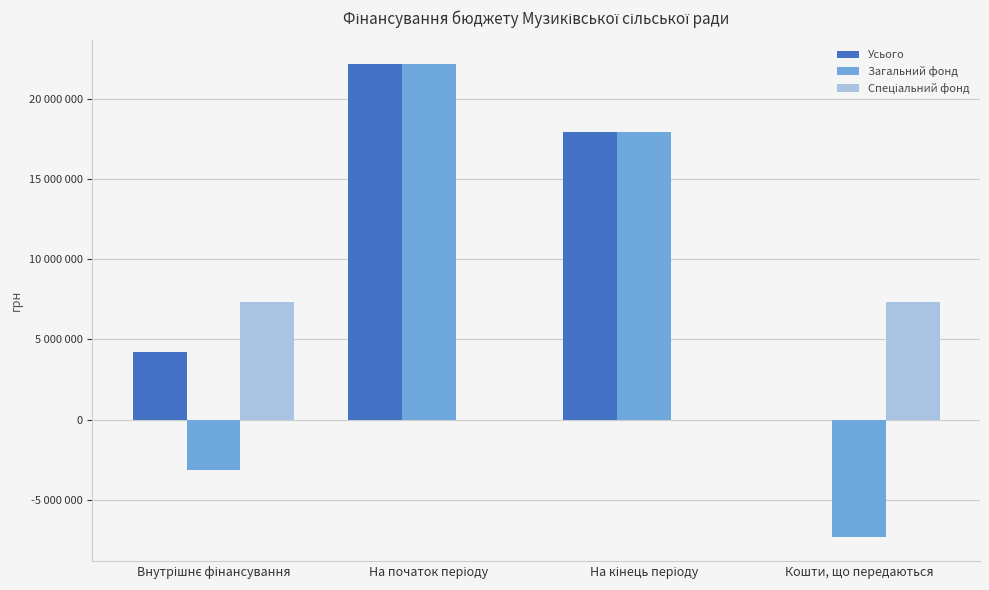

What is the greatest value displayed?

22160743